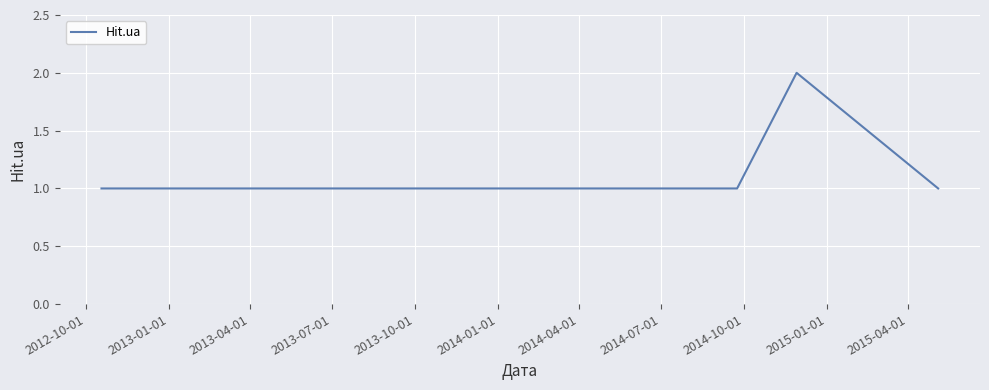

True or false: the data has more than 0 interior local peaks.

True